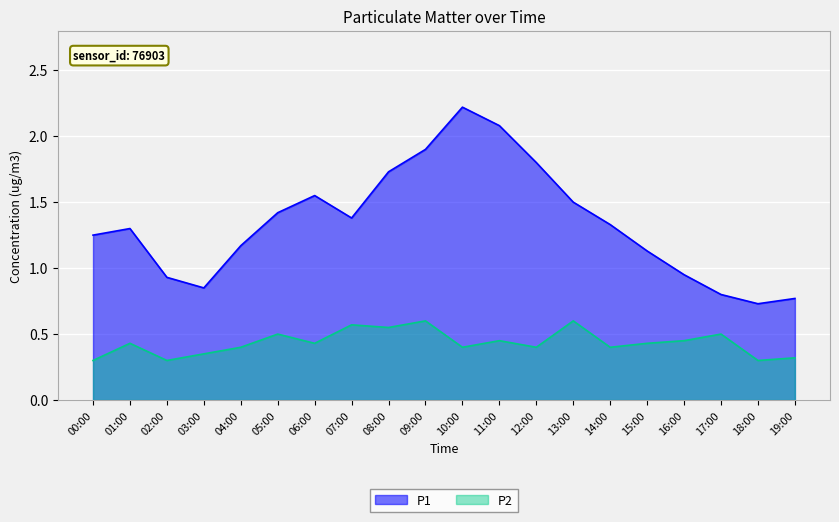

At which category is the sum across all series the highest?

10:00